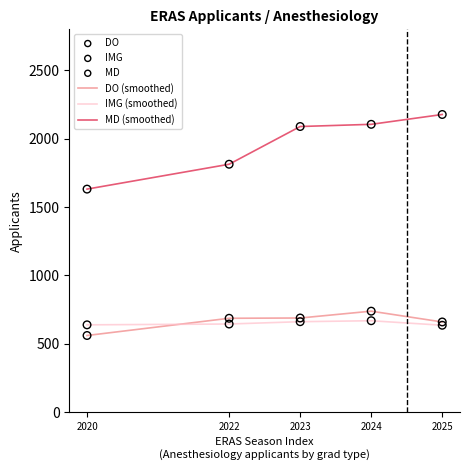

Which series has the largest range (max minus min)?

MD (smoothed)